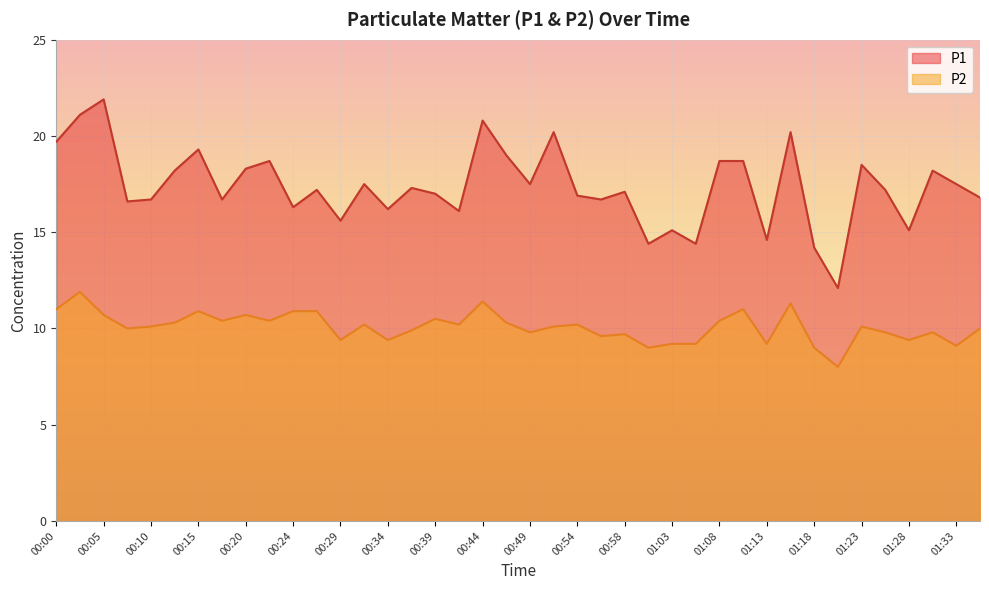

Where is the first local maximum for P2?

00:03